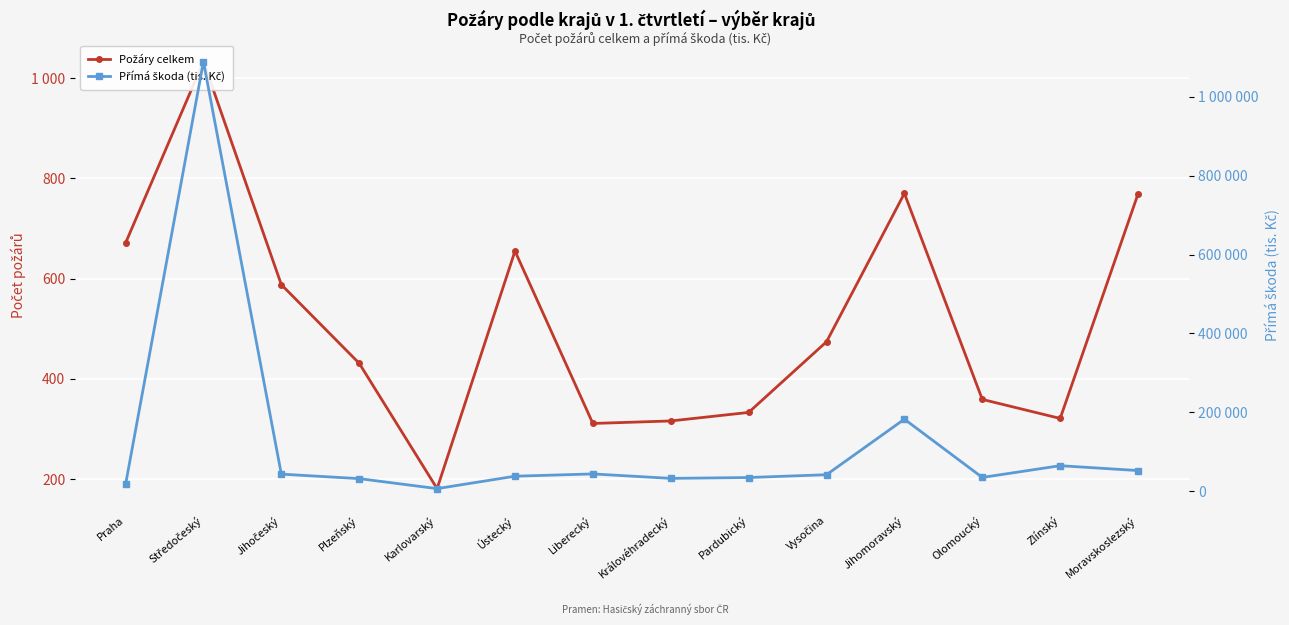

What position from the right is Ústecký?

9